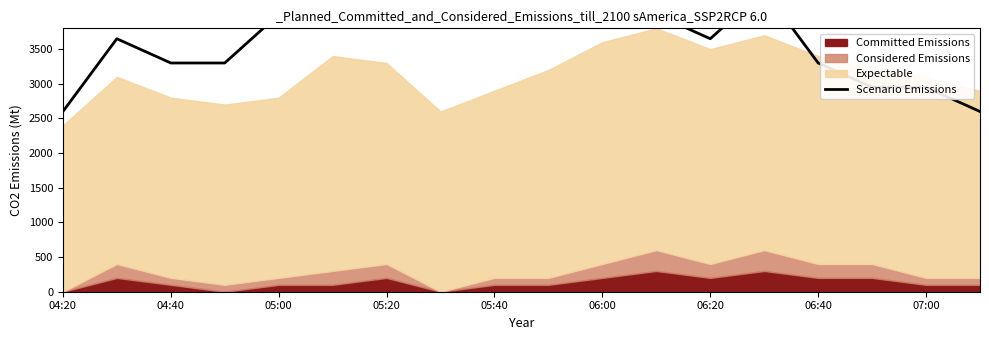

Which category has the lowest value across all series?

04:20